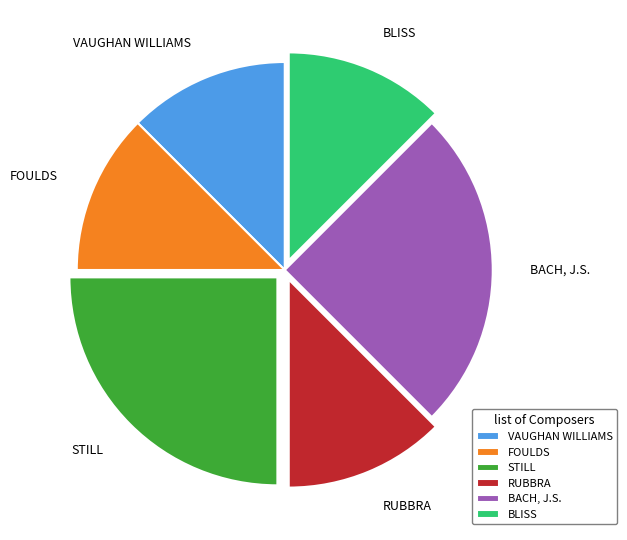

Do STILL and FOULDS together represent more than half of the pie?

No